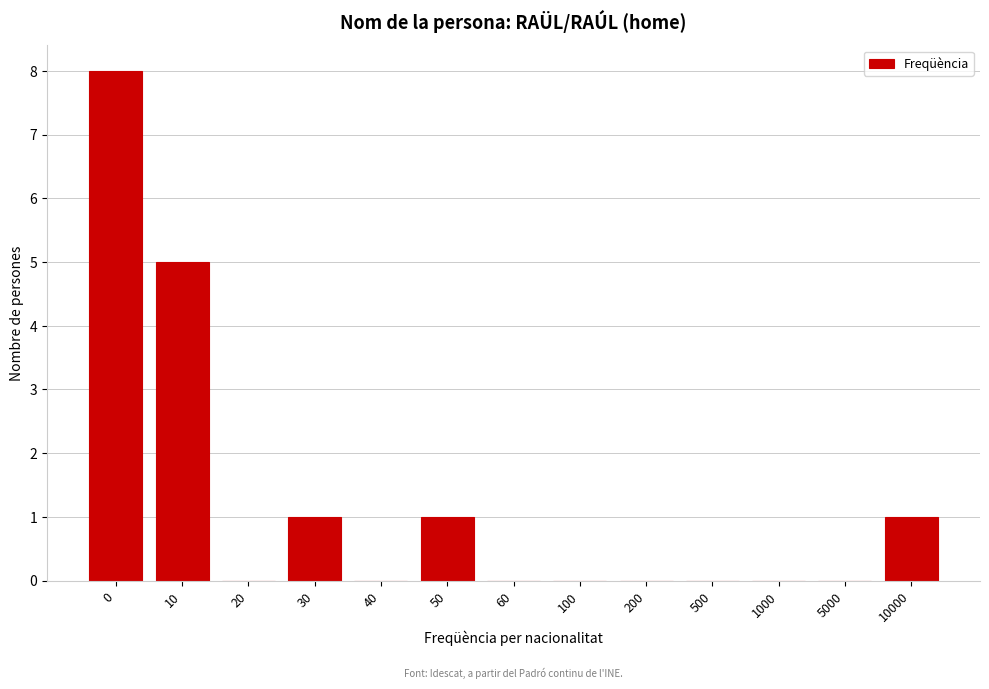

Reading left to right, what are all the values shown in this chart?

0=8	10=5	20=0	30=1	40=0	50=1	60=0	100=0	200=0	500=0	1000=0	5000=0	10000=1